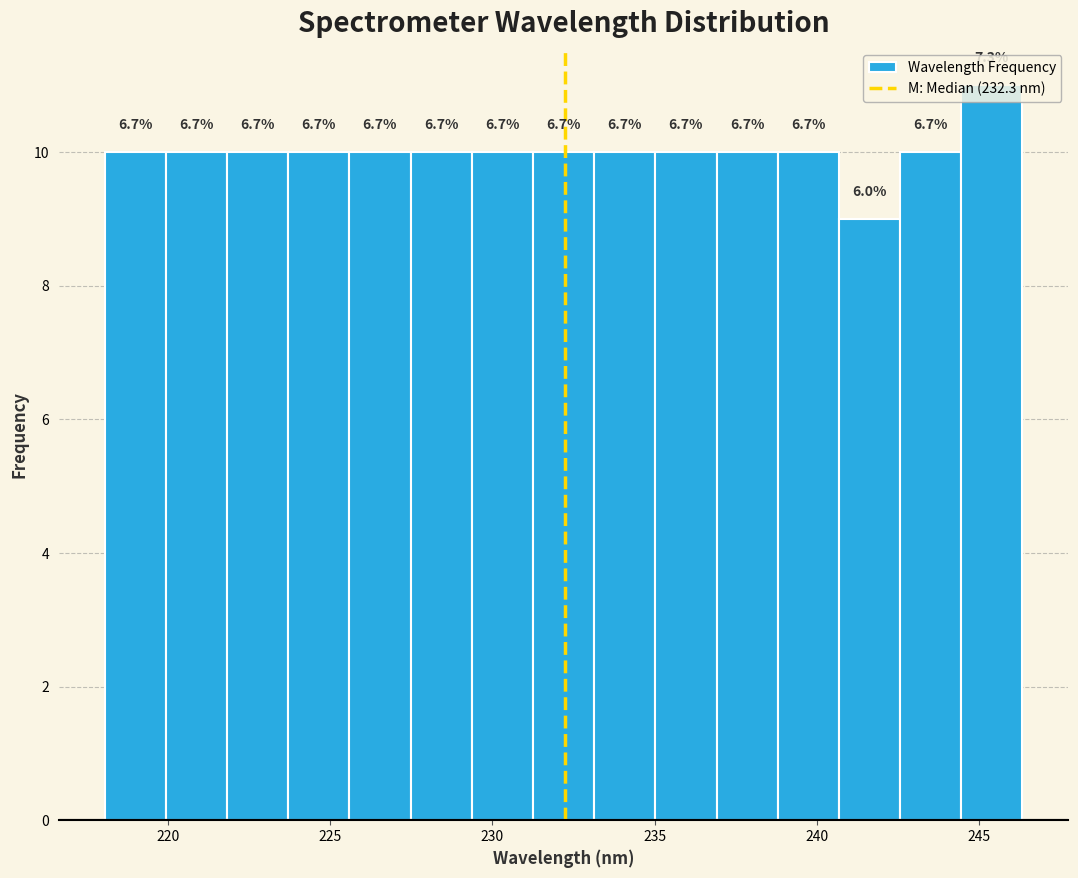

Around what value on the x-axis is the tallest bar? Give the approximate position of its centre, as read against the axis.

245.5